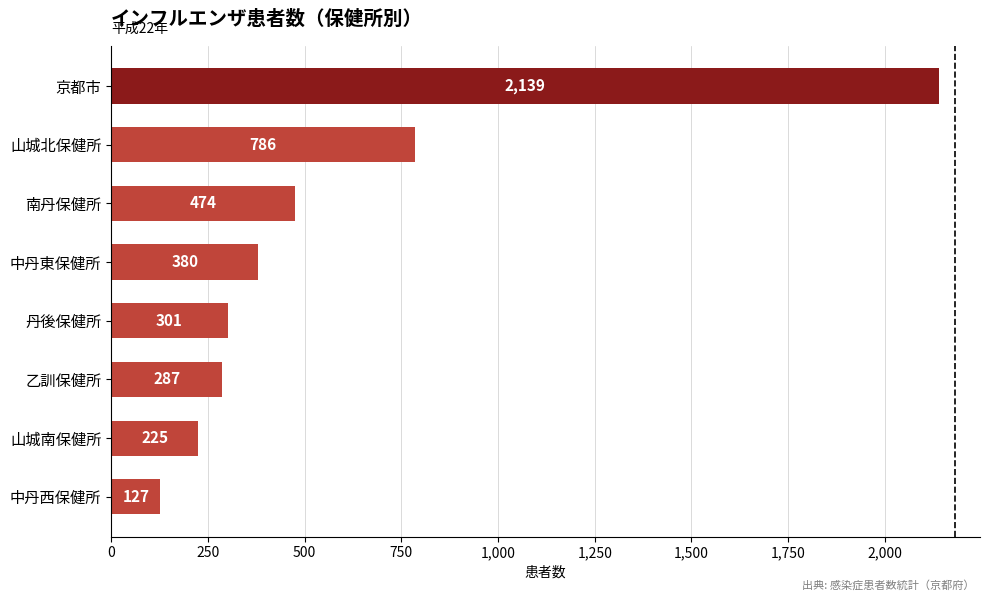

Does the chart contain stacked bars?

No